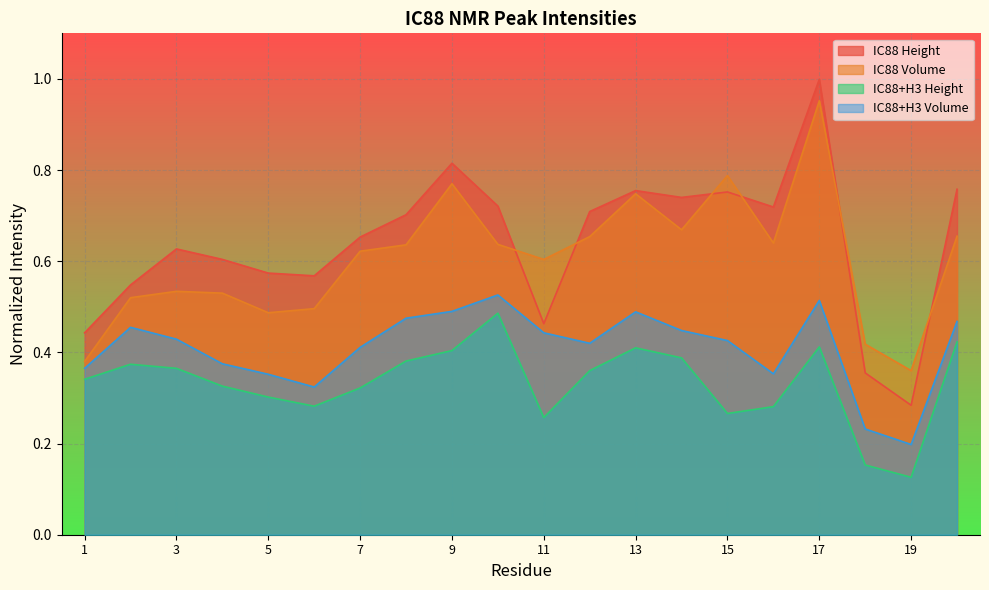

At which category does IC88 Volume reach its first local valley?

5